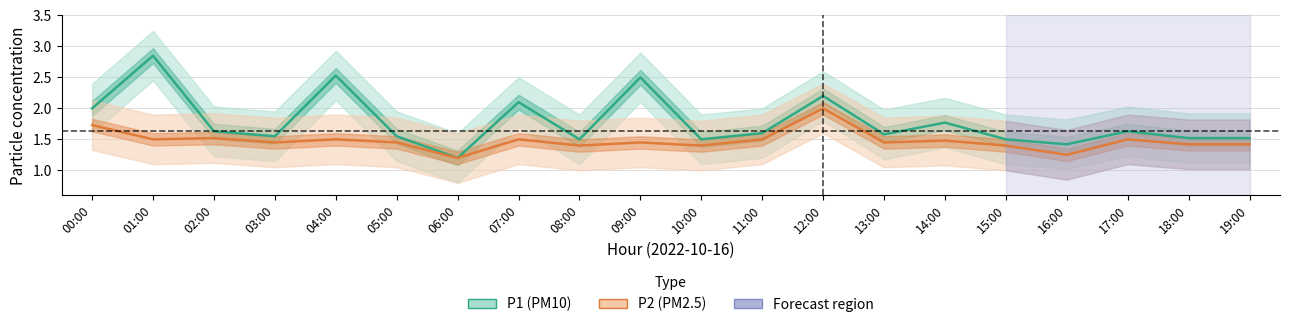

The value of P2 (PM2.5) at 03:00 is 2.3. True or false?

False